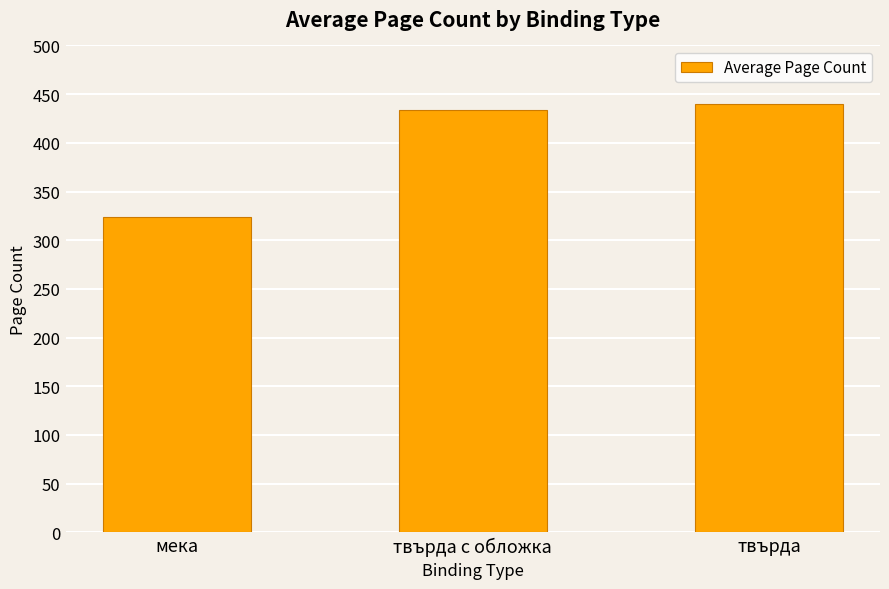

At which label is the value closest to 381?

твърда с обложка